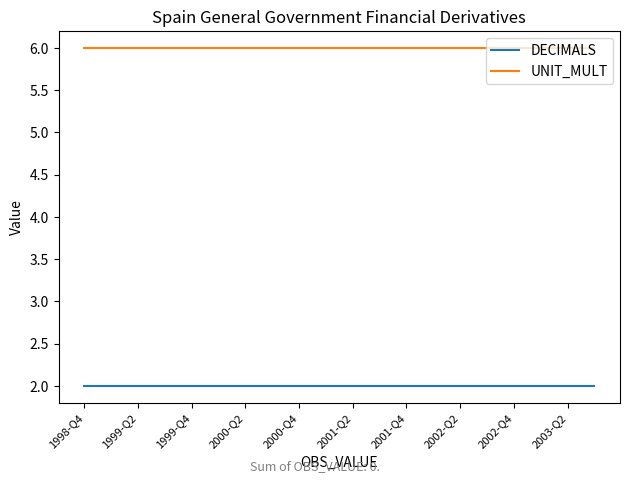

What is the maximum value for UNIT_MULT?

6